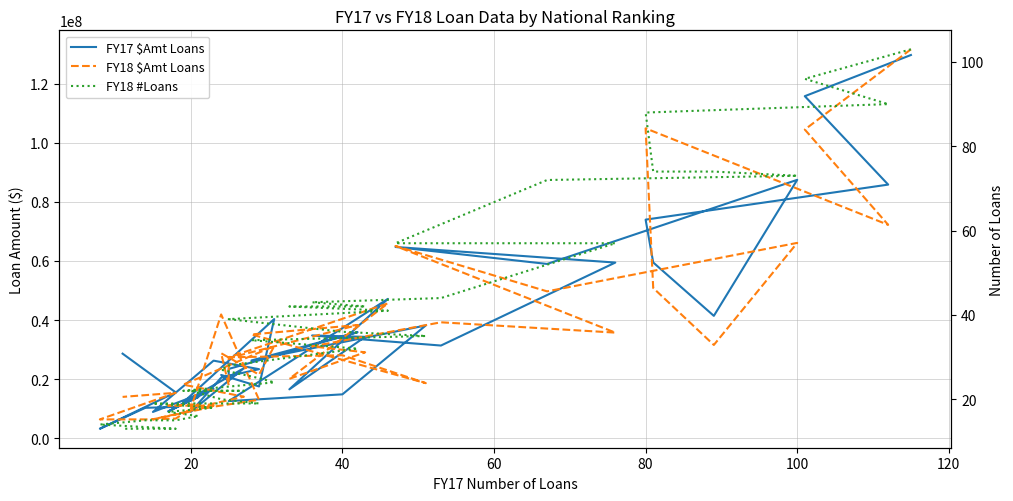

True or false: FY18 #Loans and FY18 $Amt Loans cross at least once.

False